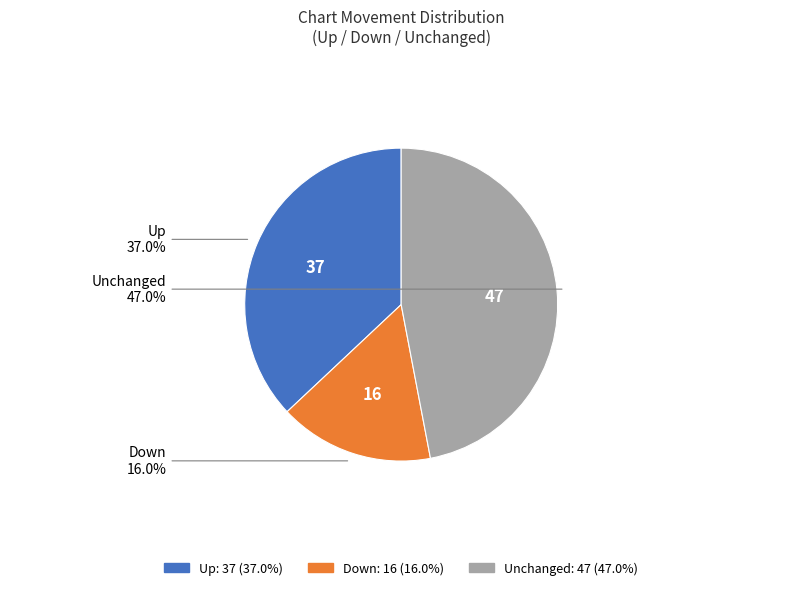

To the nearest percent, what is the average slice percentage?

33%